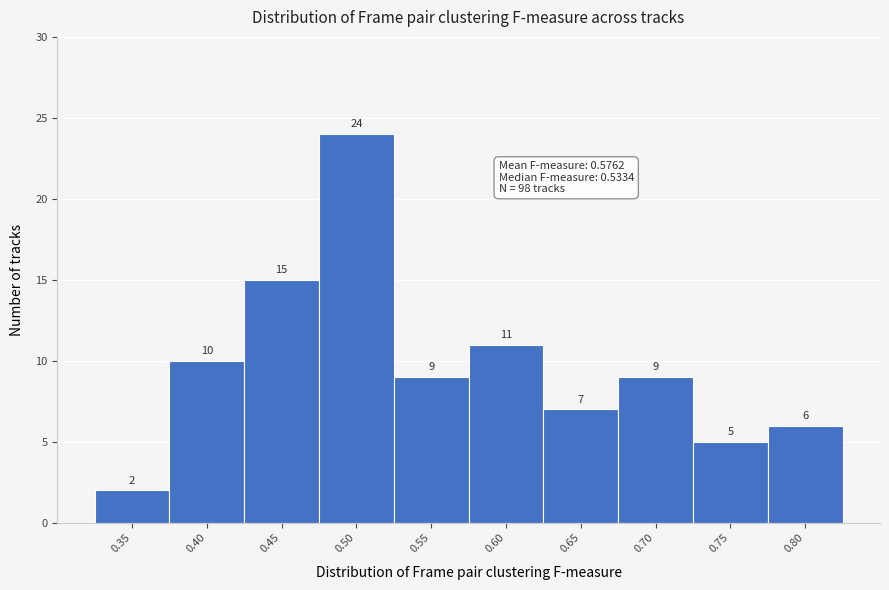

Reading left to right, transcribe all the data shown in this chart.

0.35=2	0.40=10	0.45=15	0.50=24	0.55=9	0.60=11	0.65=7	0.70=9	0.75=5	0.80=6